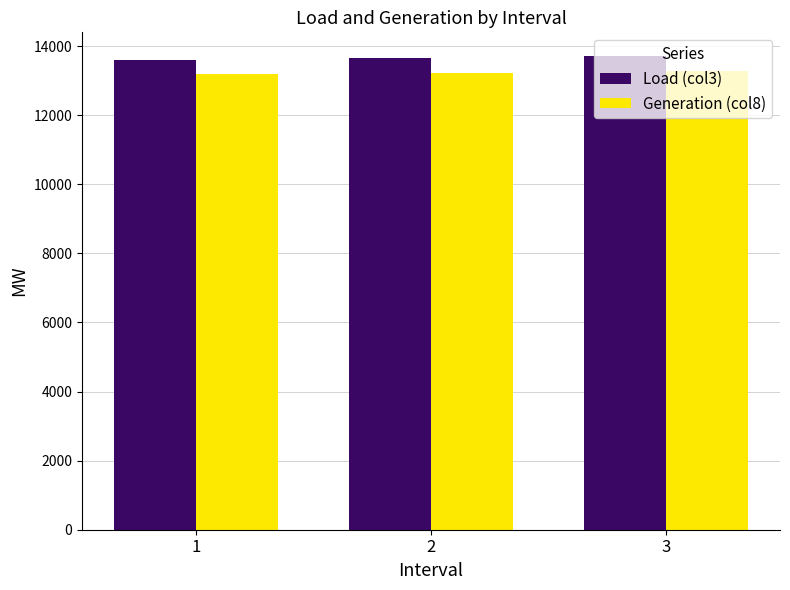

What are all the series names shown in the legend?

Load (col3), Generation (col8)